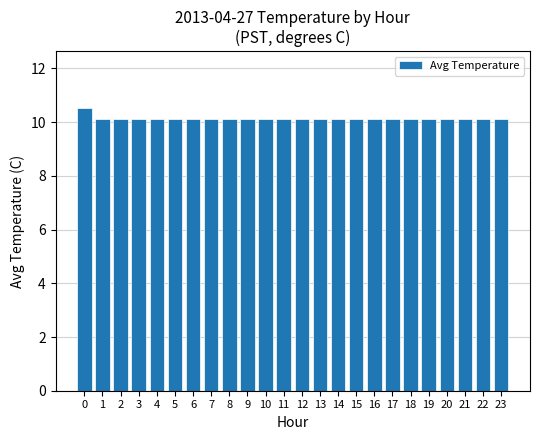

Reading left to right, what are all the values shown in this chart?

0=10.5	1=10.1	2=10.1	3=10.1	4=10.1	5=10.1	6=10.1	7=10.1	8=10.1	9=10.1	10=10.1	11=10.1	12=10.1	13=10.1	14=10.1	15=10.1	16=10.1	17=10.1	18=10.1	19=10.1	20=10.1	21=10.1	22=10.1	23=10.1